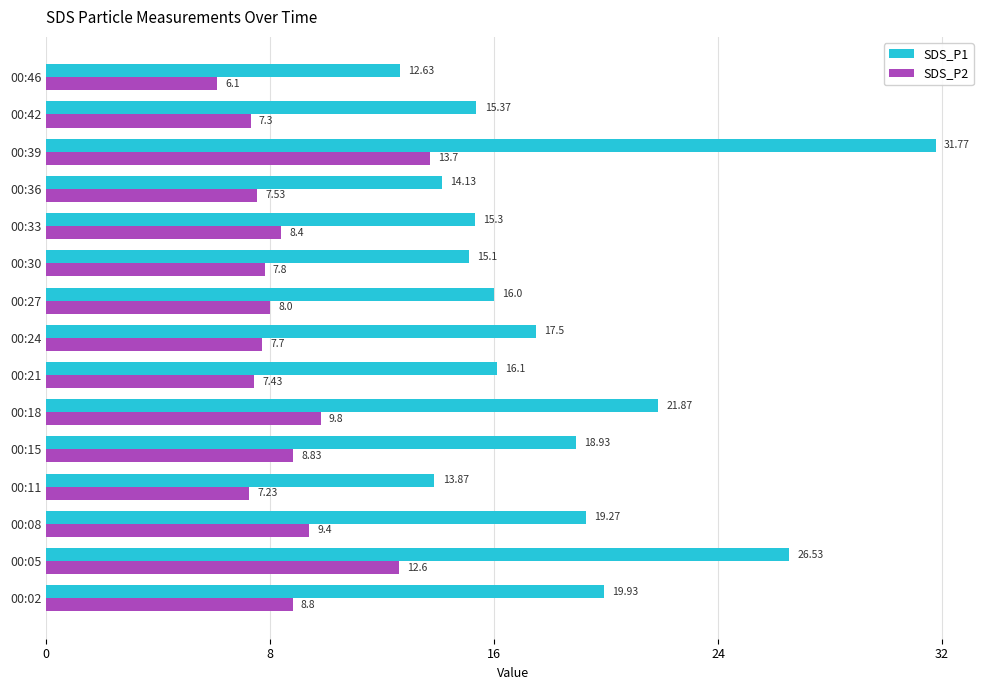

What is the spread (max minus min) of values at 00:30?

7.3